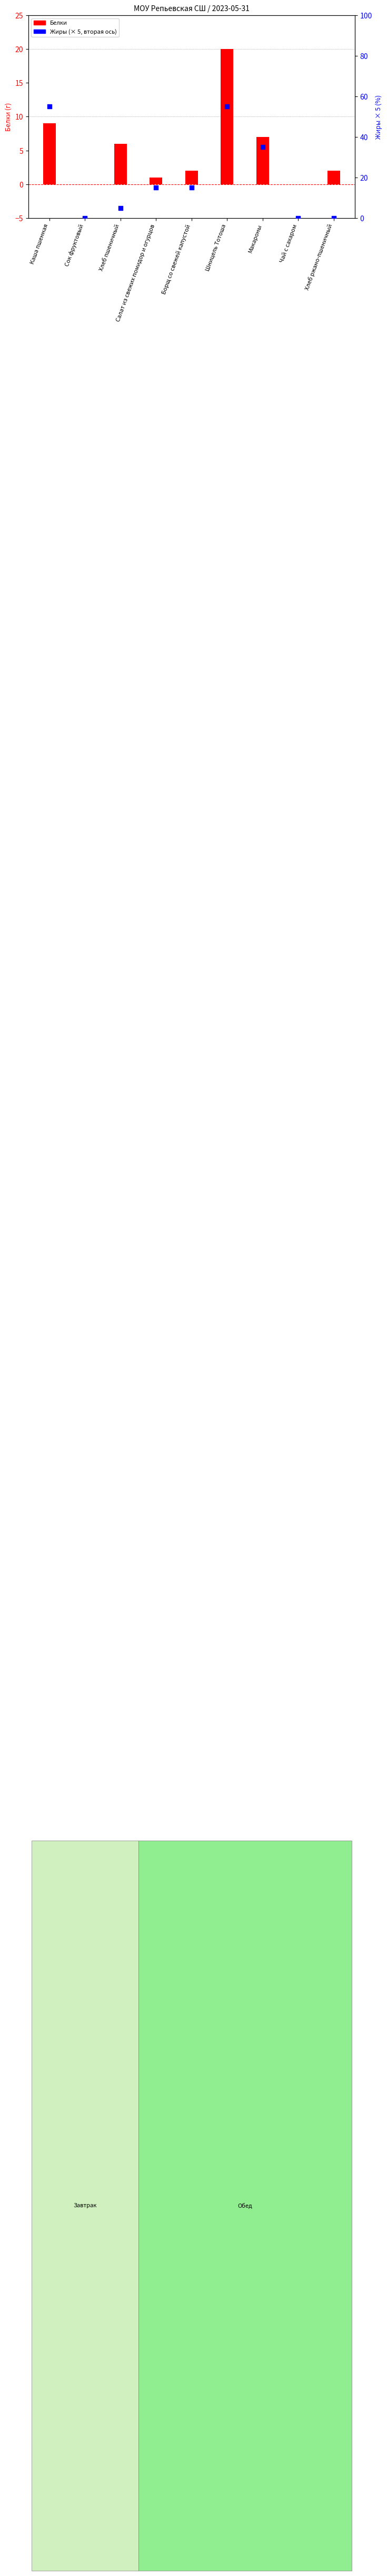

Is the value of Жиры (× 5, вторая ось) at Чай с сахаром greater than the value of Белки at Салат из свежих помидор и огурцов?

No